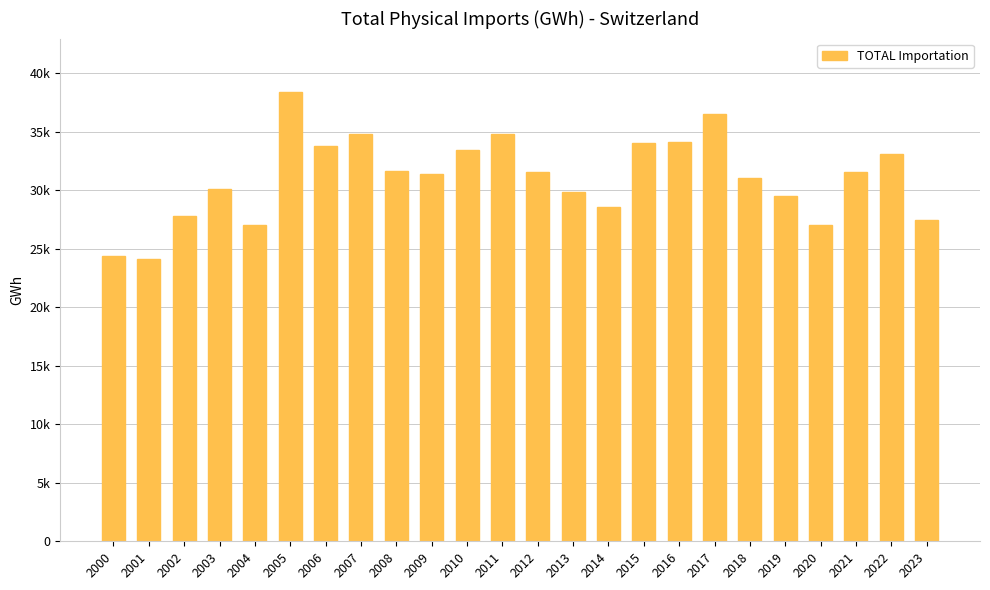

List the labels in order of value, largest first.

2005, 2017, 2011, 2007, 2016, 2015, 2006, 2010, 2022, 2008, 2012, 2021, 2009, 2018, 2003, 2013, 2019, 2014, 2002, 2023, 2004, 2020, 2000, 2001